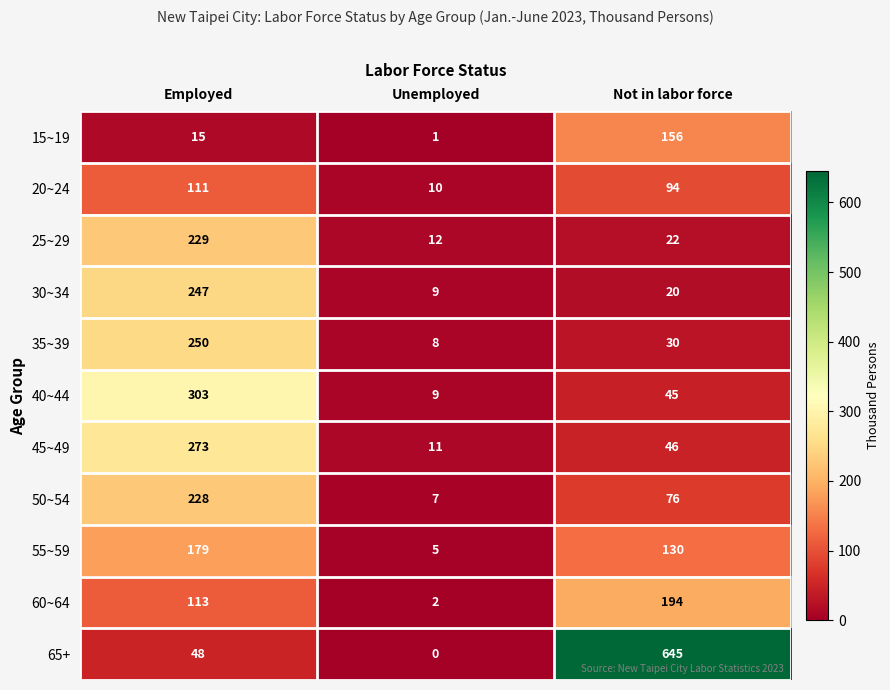

Which series has the widest spread of values?

65+